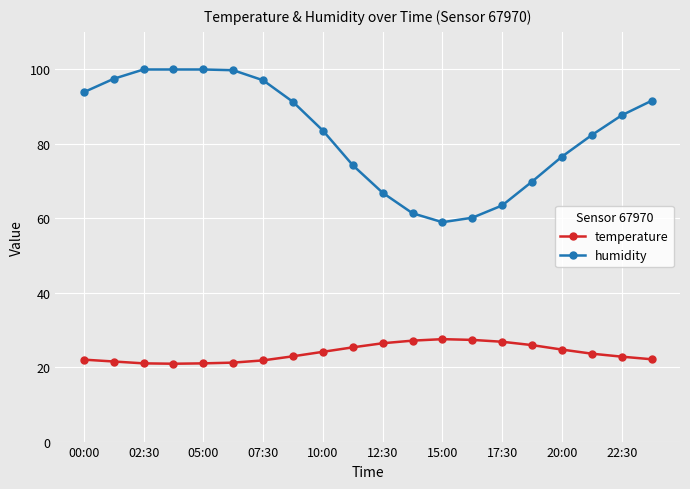

True or false: humidity and temperature intersect in this chart.

False